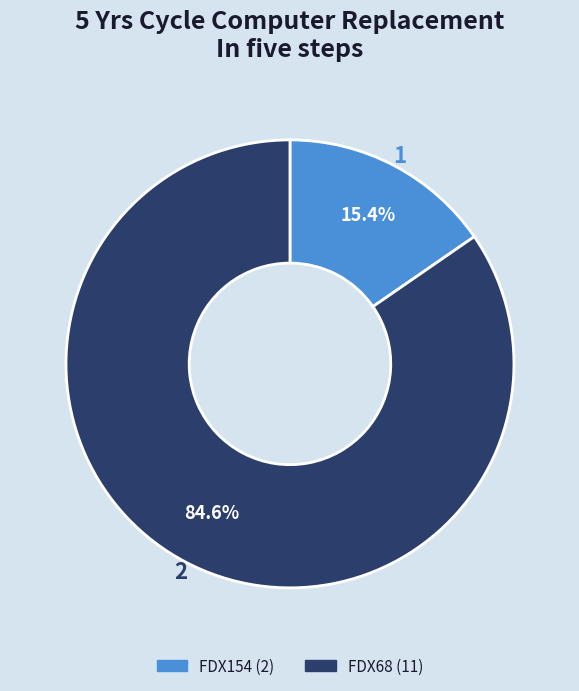

Which slice is the smallest?

FDX154